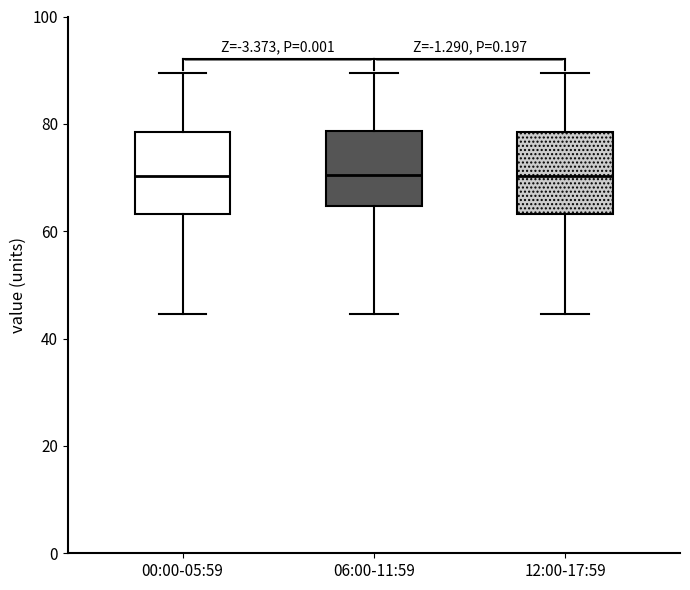

Reading left to right, transcribe this box plot: for each box, give where its median line is, the range the box spans, and where its two whiskers end, as read against the y-axis. The values are not printed on the chart, so give them approximately, as read against the axis.

00:00-05:59: median 70, box 64 to 78, whiskers 44 to 90
06:00-11:59: median 70, box 64 to 78, whiskers 44 to 90
12:00-17:59: median 70, box 64 to 78, whiskers 44 to 90